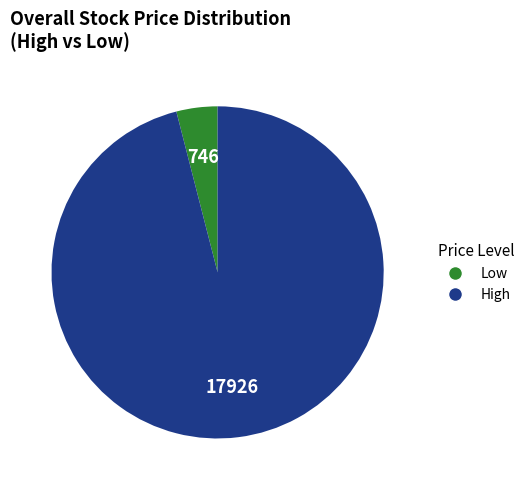

Is there a majority slice in this chart?

Yes